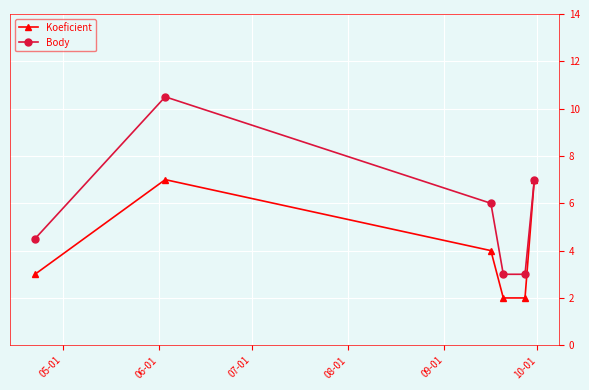

What is the minimum value shown in the chart?

2.0